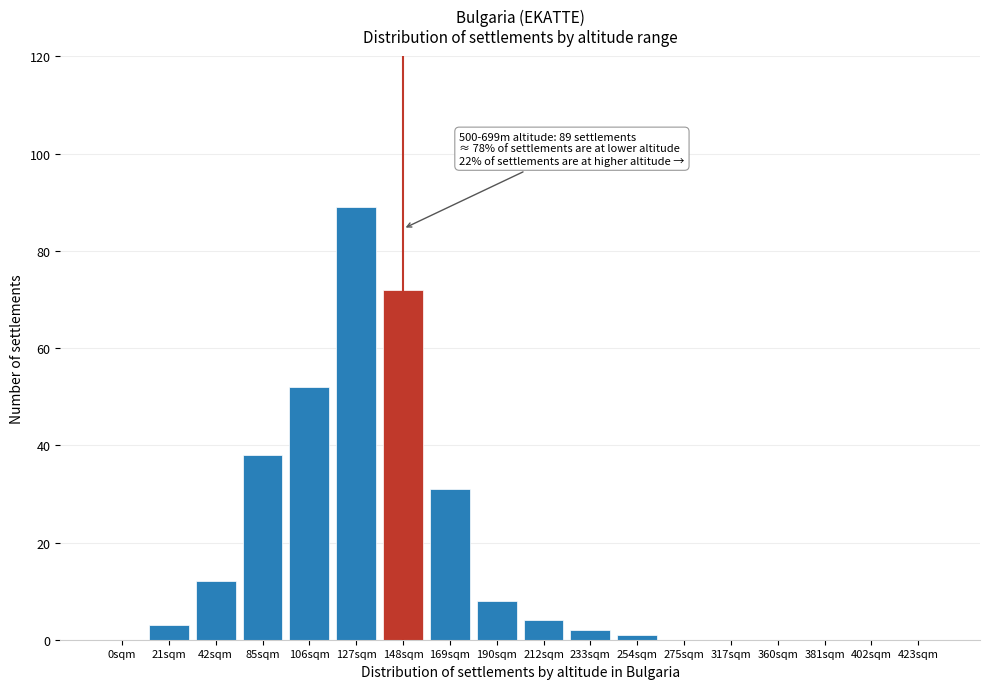

Reading right to left, transcribe all the data shown in this chart.

423sqm=0	402sqm=0	381sqm=0	360sqm=0	317sqm=0	275sqm=0	254sqm=1	233sqm=2	212sqm=4	190sqm=8	169sqm=31	148sqm=72	127sqm=89	106sqm=52	85sqm=38	42sqm=12	21sqm=3	0sqm=0